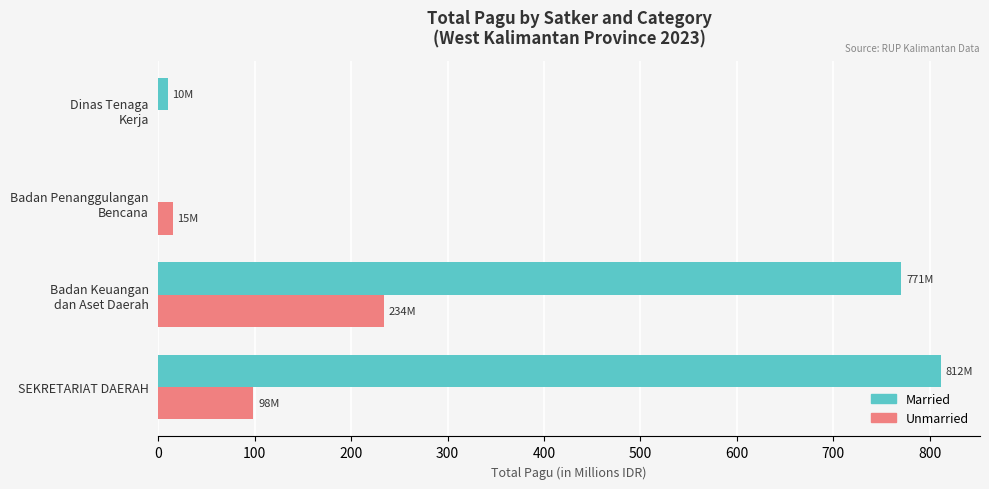

What is the maximum value shown in the chart?

811.7